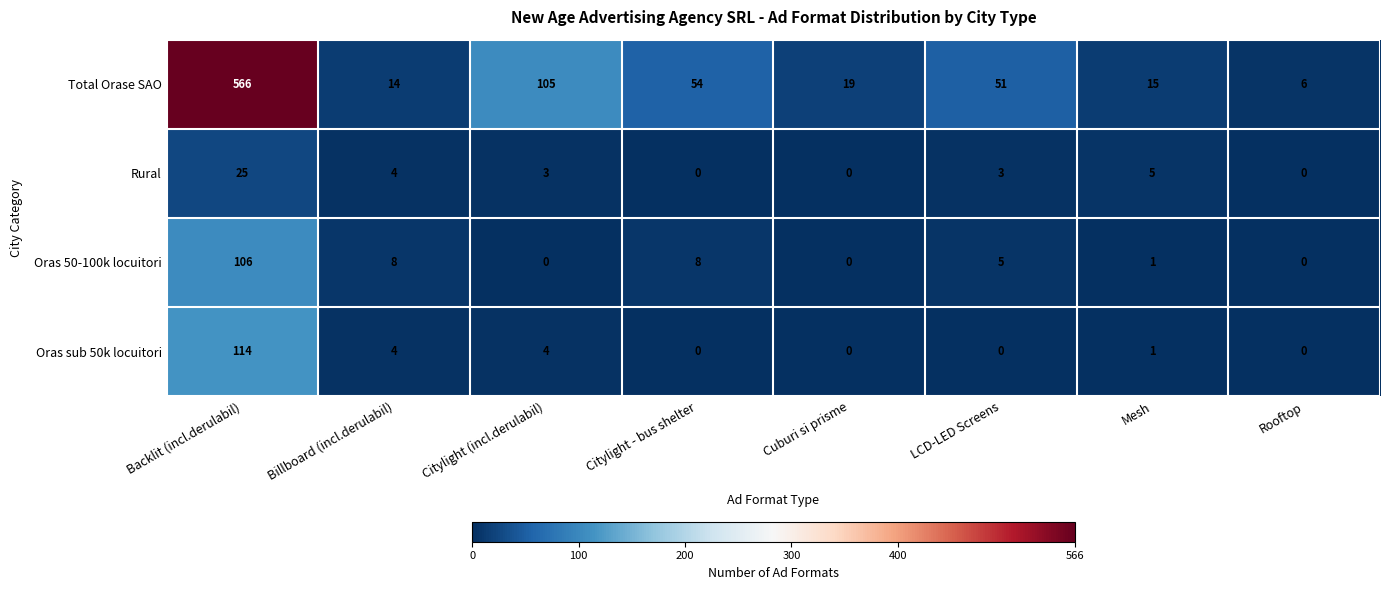

At which category is the sum across all series the highest?

Backlit (incl.derulabil)